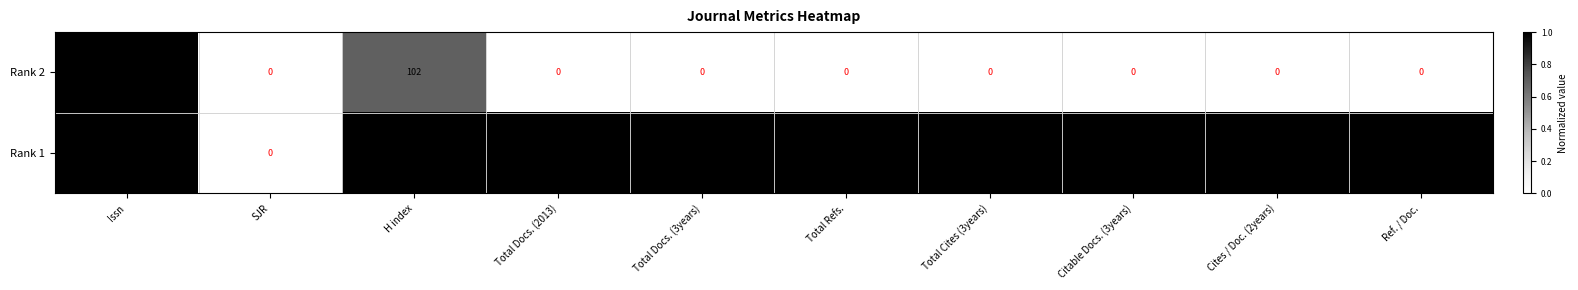

Which series has the largest range (max minus min)?

Rank 1